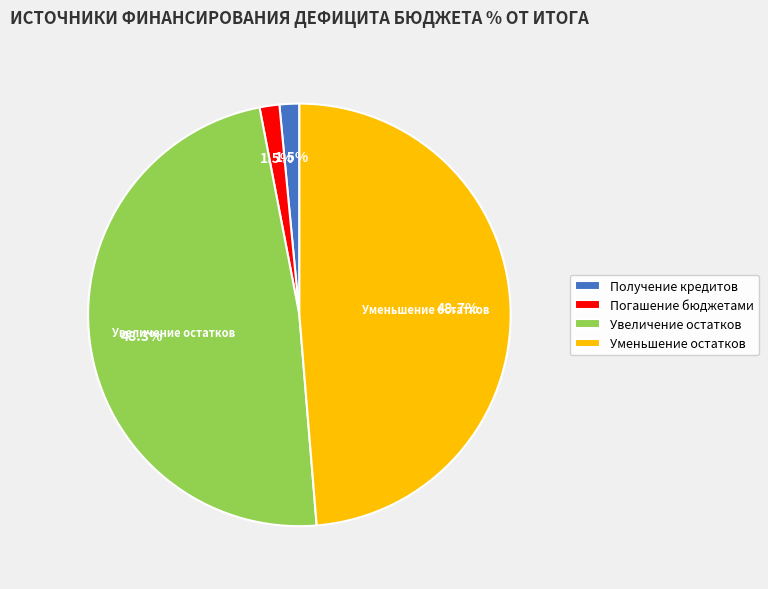

How many slices are in this pie chart?

4